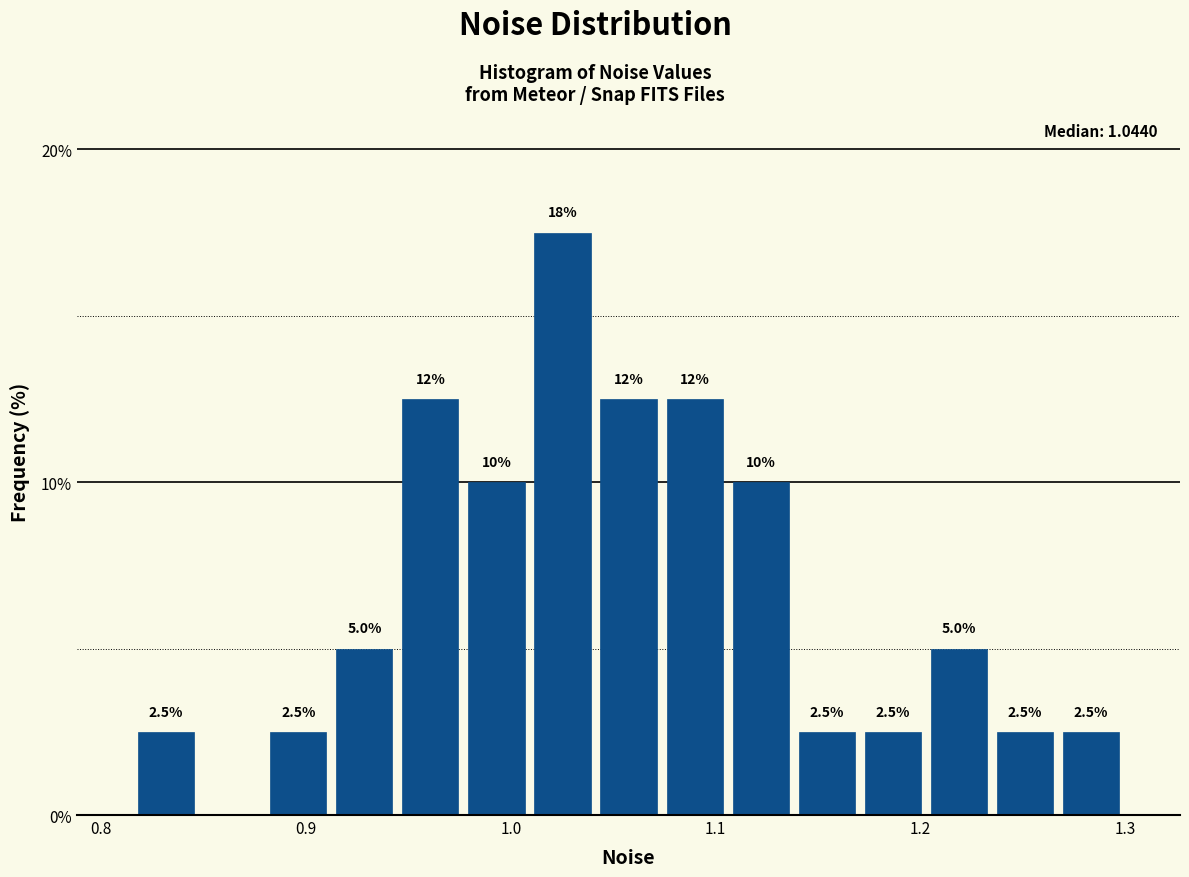

Read against the x-axis, roughly where is the centre of the tallest bar?

1.03